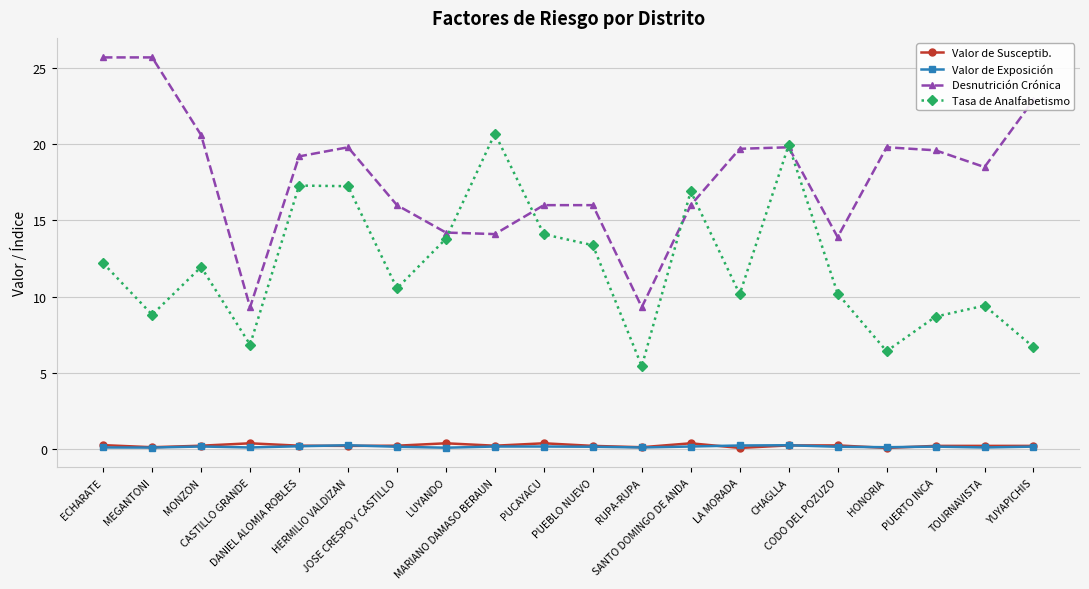

Rank the series at CASTILLO GRANDE from highest to lowest value.

Desnutrición Crónica, Tasa de Analfabetismo, Valor de Susceptib., Valor de Exposición